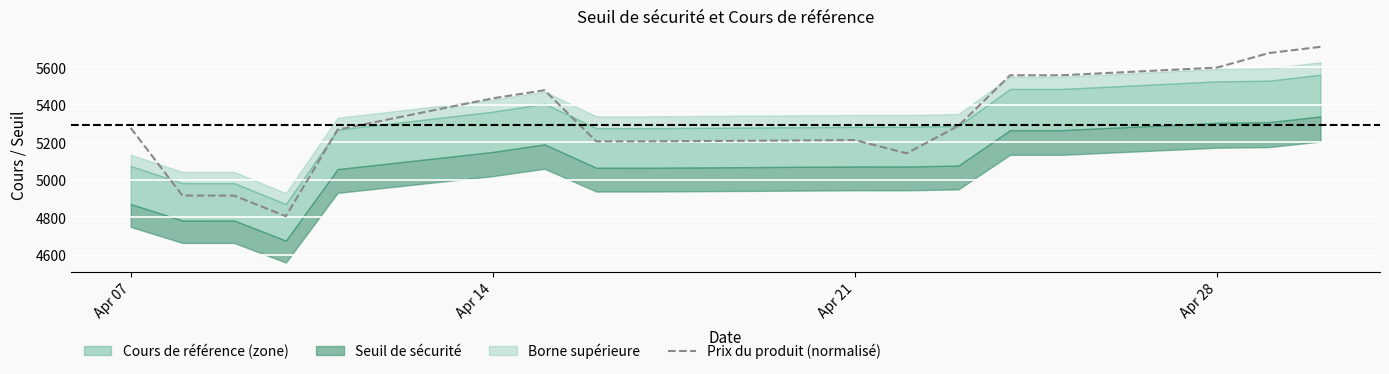

Where does the data first go above 5277?

Apr 07